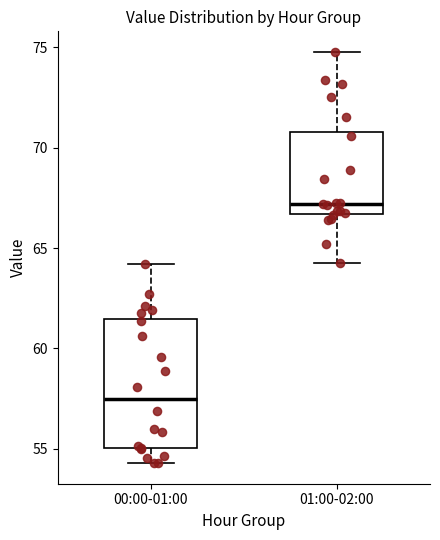

Reading left to right, transcribe this box plot: for each box, give where its median line is, the range the box spans, and where its two whiskers end, as read against the y-axis. The values are not printed on the chart, so give them approximately, as read against the axis.

00:00-01:00: median 57.5, box 55.0 to 61.5, whiskers 54.5 to 64.0
01:00-02:00: median 67.0, box 66.5 to 71.0, whiskers 64.5 to 75.0